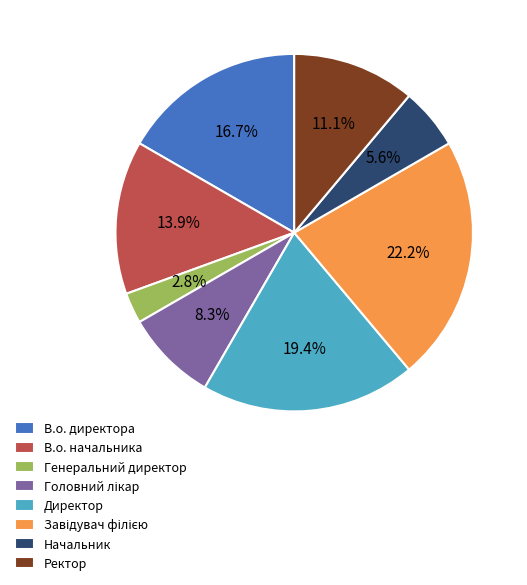

Is there a majority slice in this chart?

No